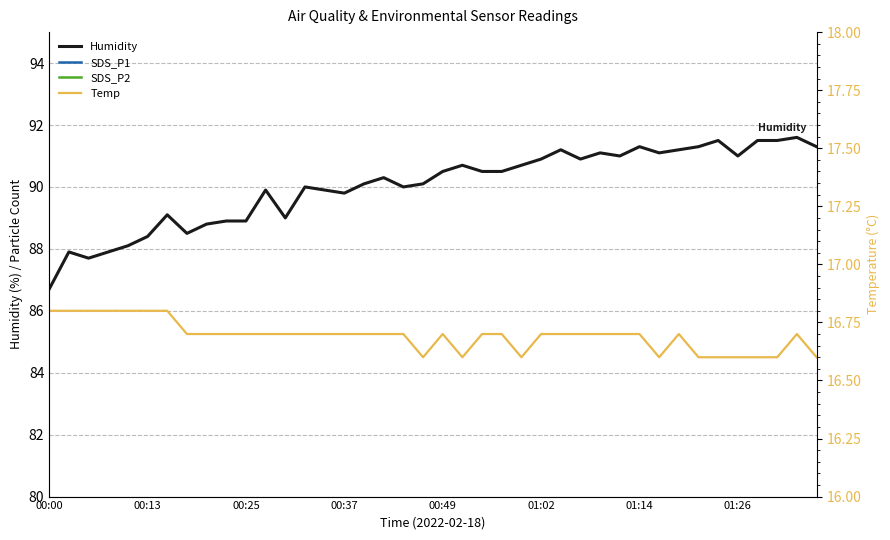

What is the minimum value shown in the chart?

16.6